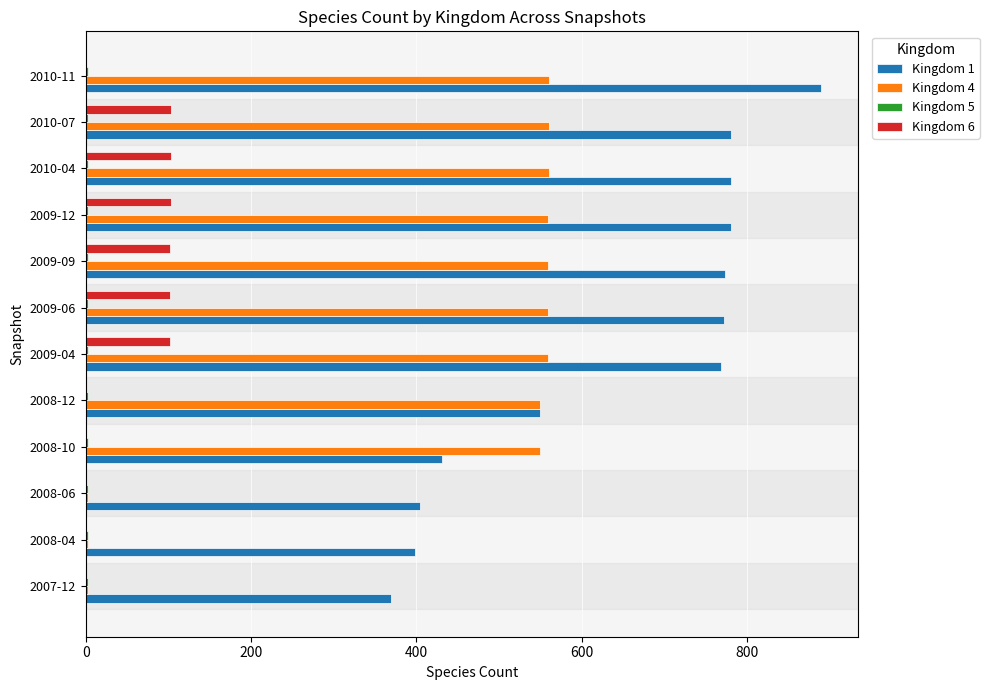

The value of Kingdom 6 at 2009-09 is 102. True or false?

True